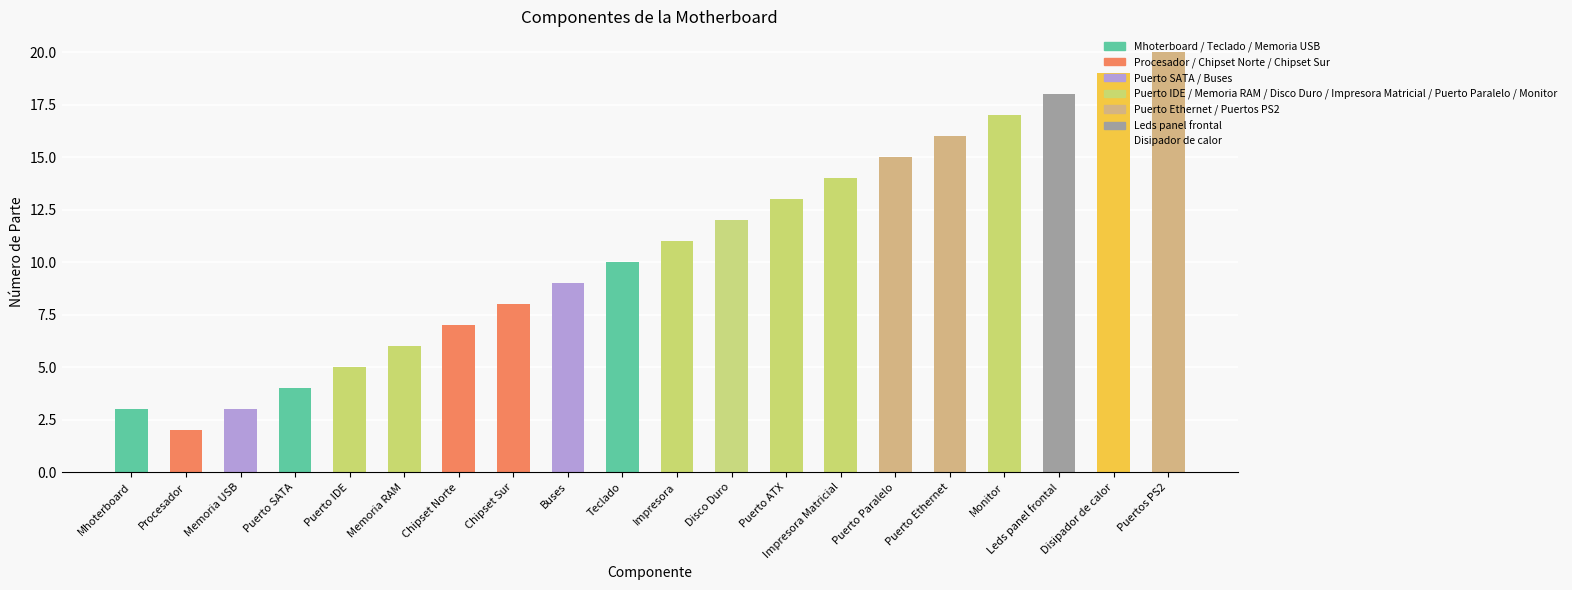

Approximately how many times larger is the value at Puerto SATA compared to Memoria USB?

1.3